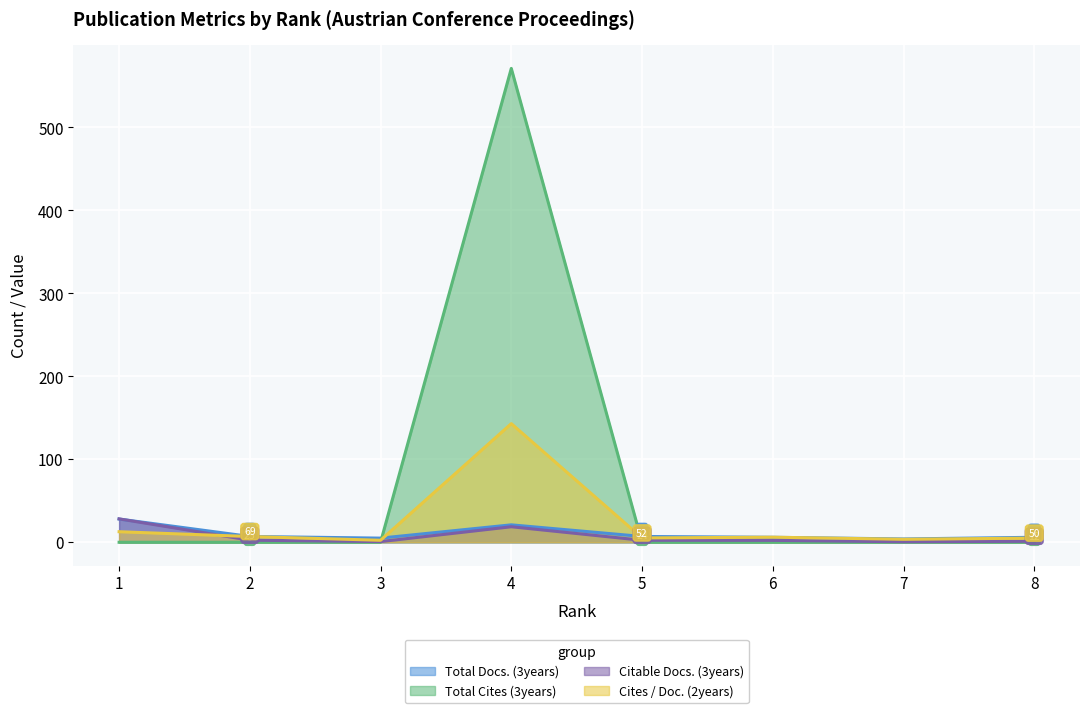

How many lines are shown in the chart?

4